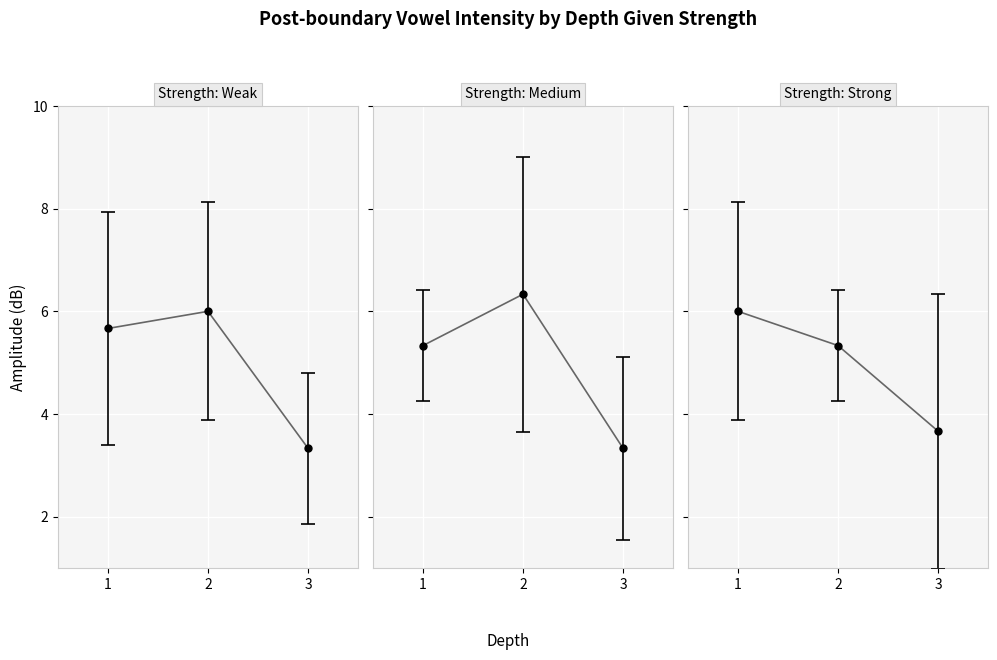

Reading left to right, what are all the values shown in this chart?

Strength: Weak: 1=5.7	2=6.0	3=3.3
Strength: Medium: 1=5.3	2=6.3	3=3.3
Strength: Strong: 1=6.0	2=5.3	3=3.7